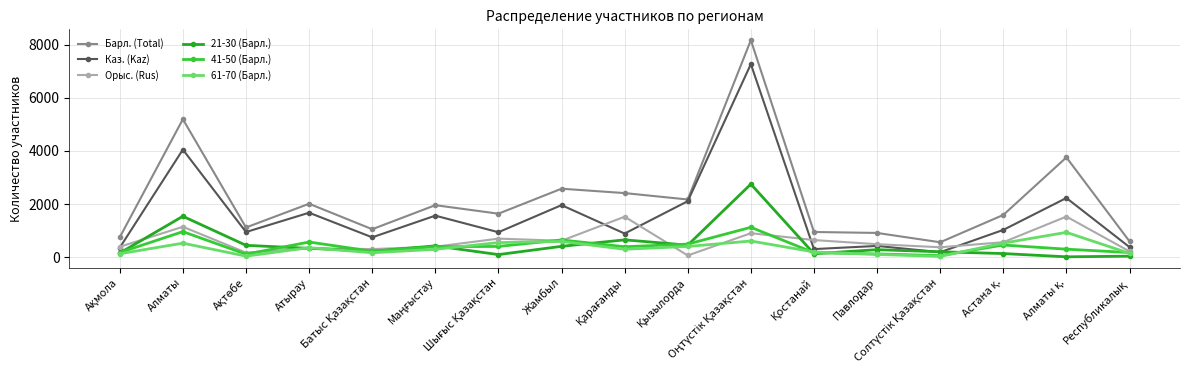

Which series has the largest total across all categories?

Барл. (Total)